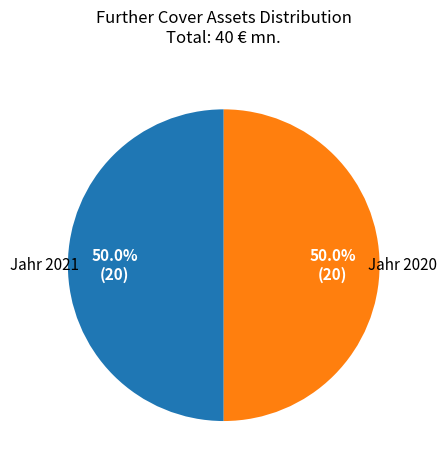

Count the number of slices in the pie.

2